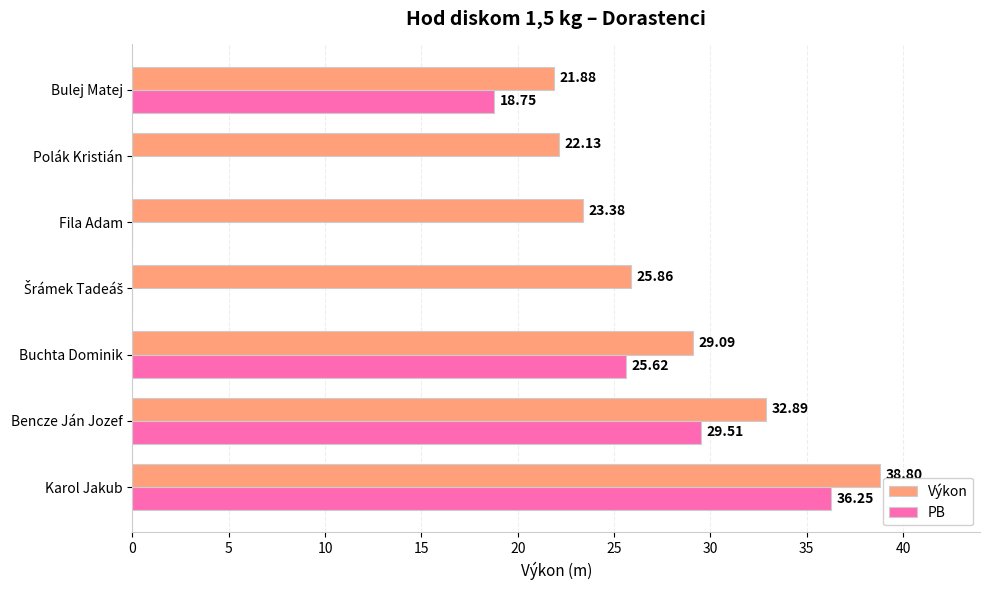

What is the sum of all PB values?

110.1